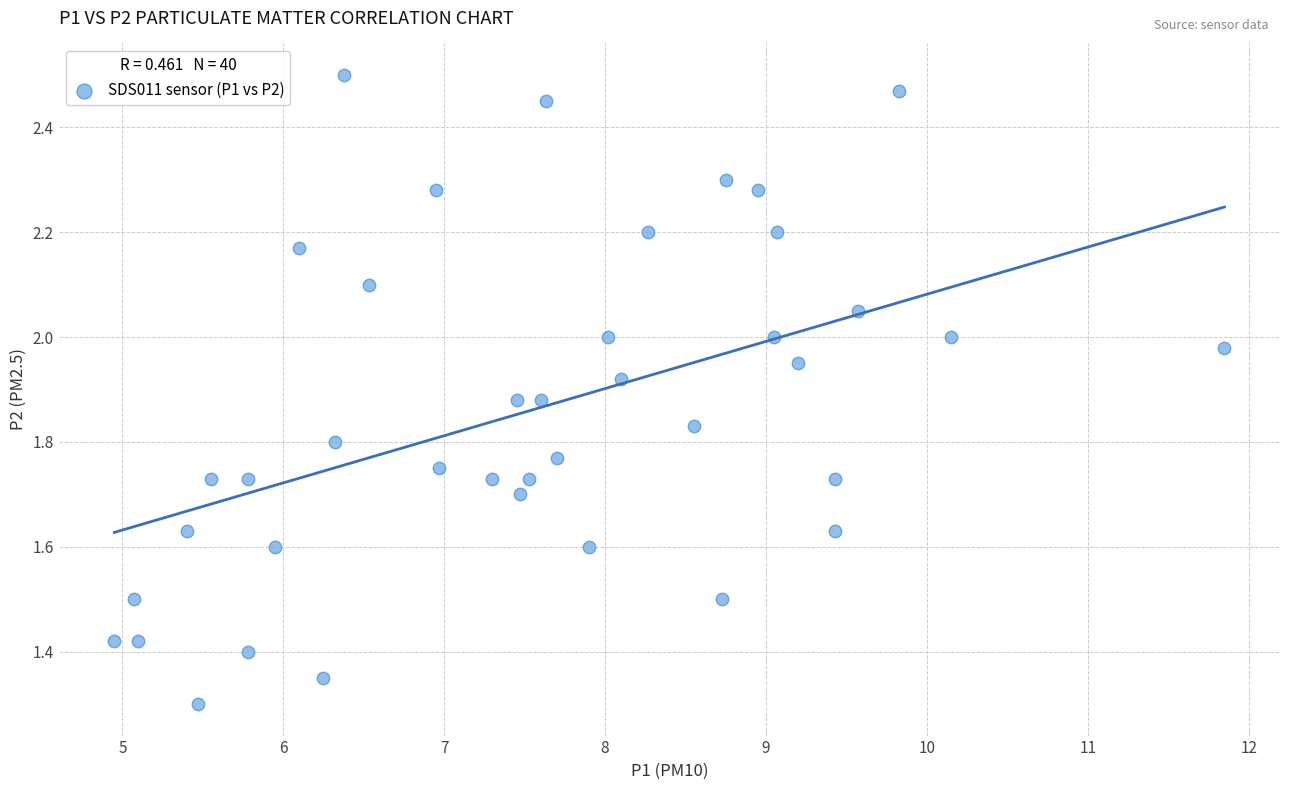

What Y value in the scatter plot is closest to 1?

1.3